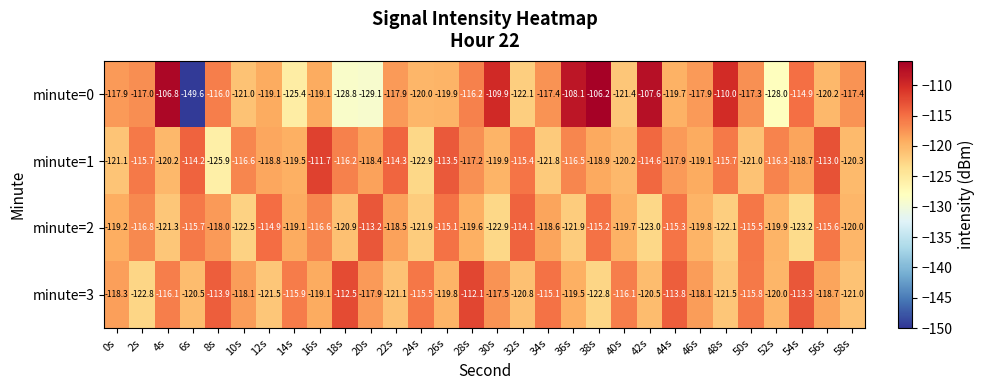

At 46s, list the series in order from largest to smallest.

minute=0, minute=3, minute=1, minute=2